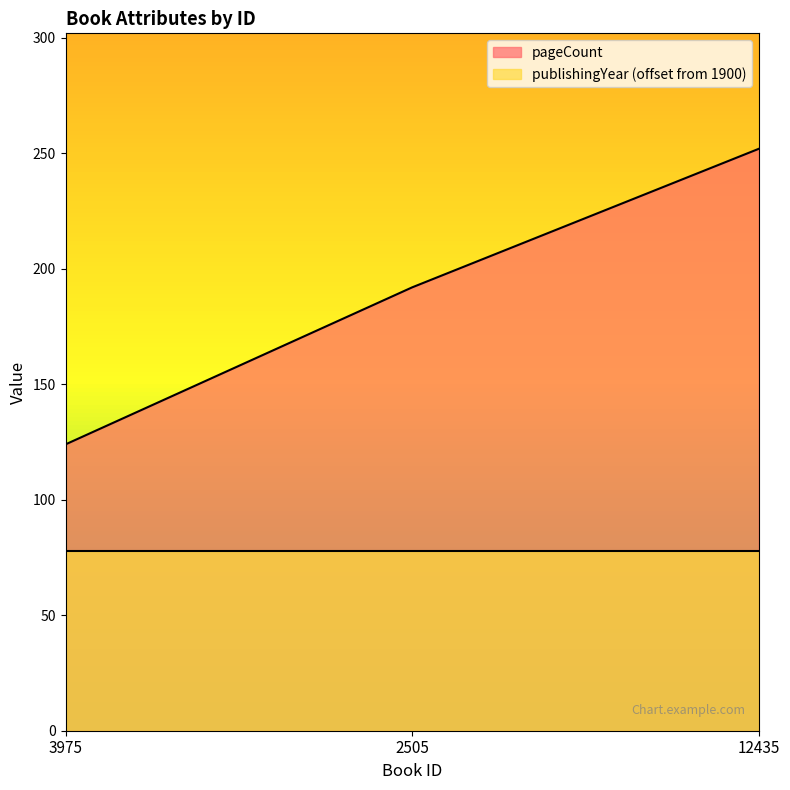

Rank the categories by value from highest to lowest.

12435, 2505, 3975